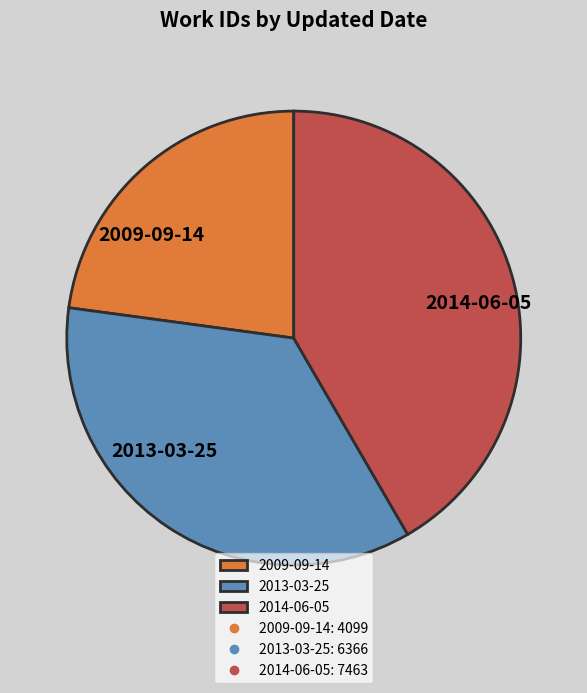

Which slice is the smallest?

2009-09-14